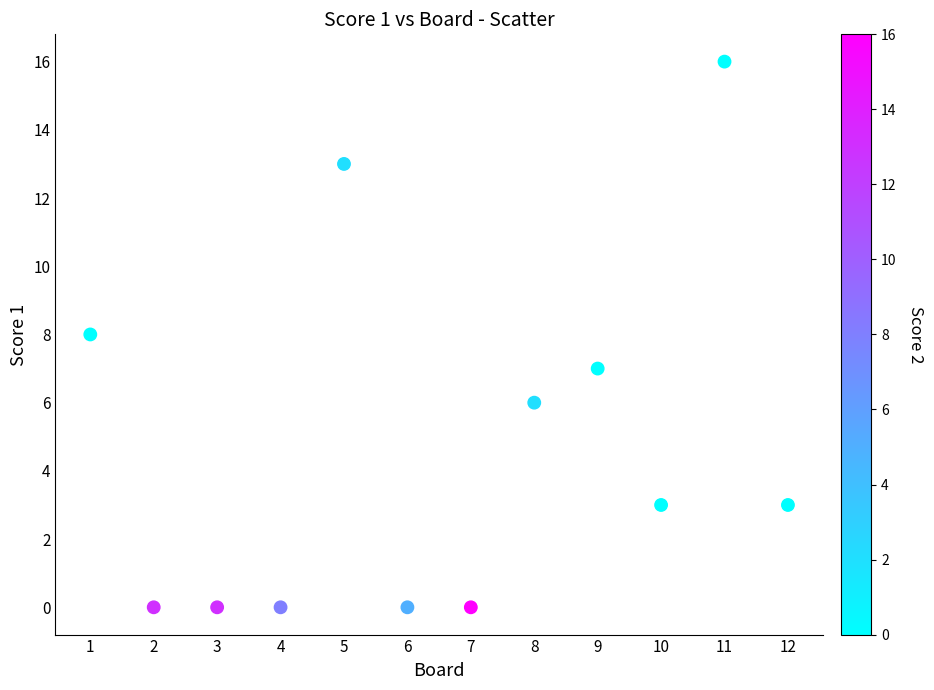

What is the range of Y values (max minus min)?

16